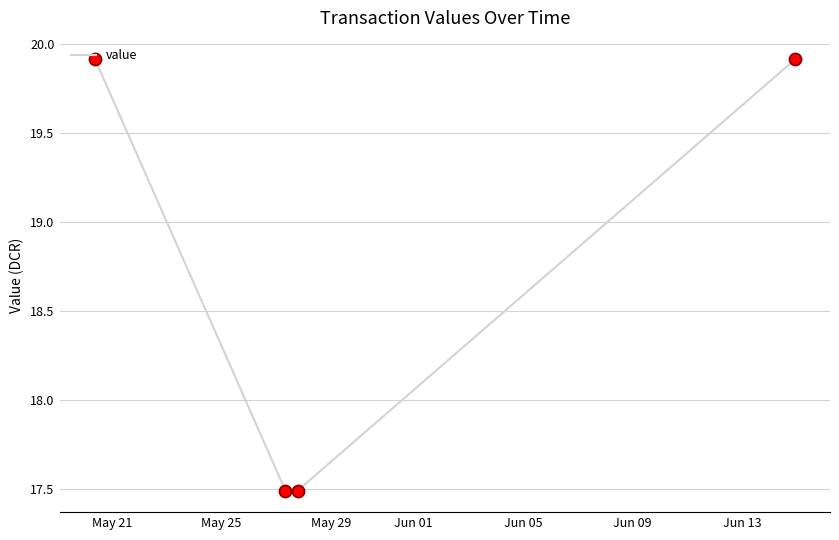

True or false: the data has more than 0 interior local peaks.

False